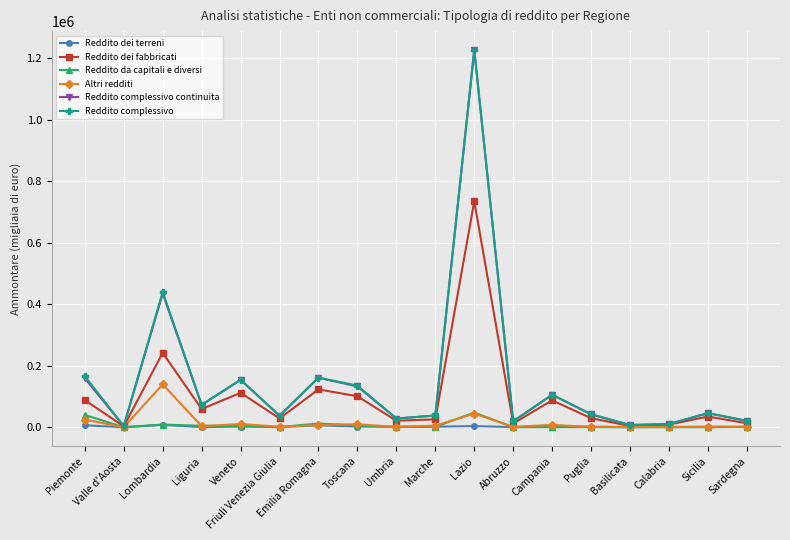

True or false: Reddito dei terreni has more than 2 interior local peaks.

True